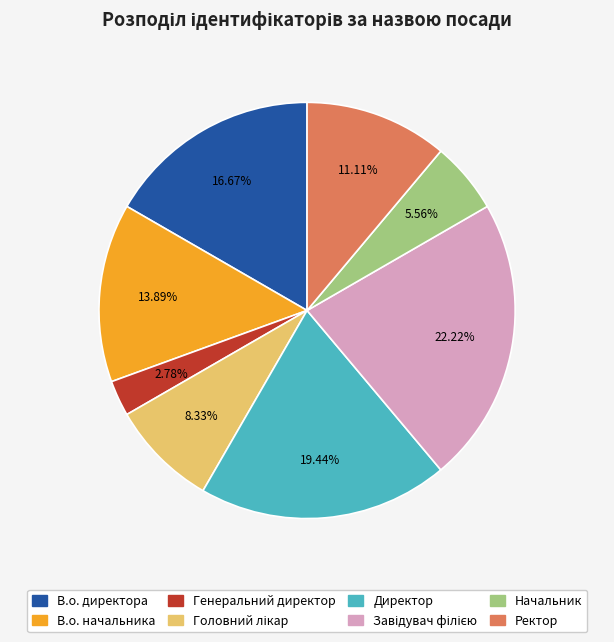

Which slice is the smallest?

Генеральний директор